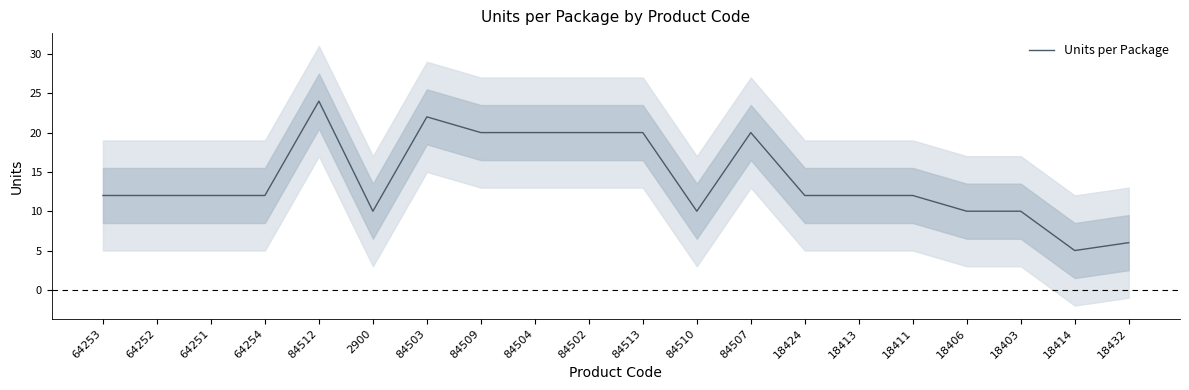

What is the value of the 17th point from the left?

10